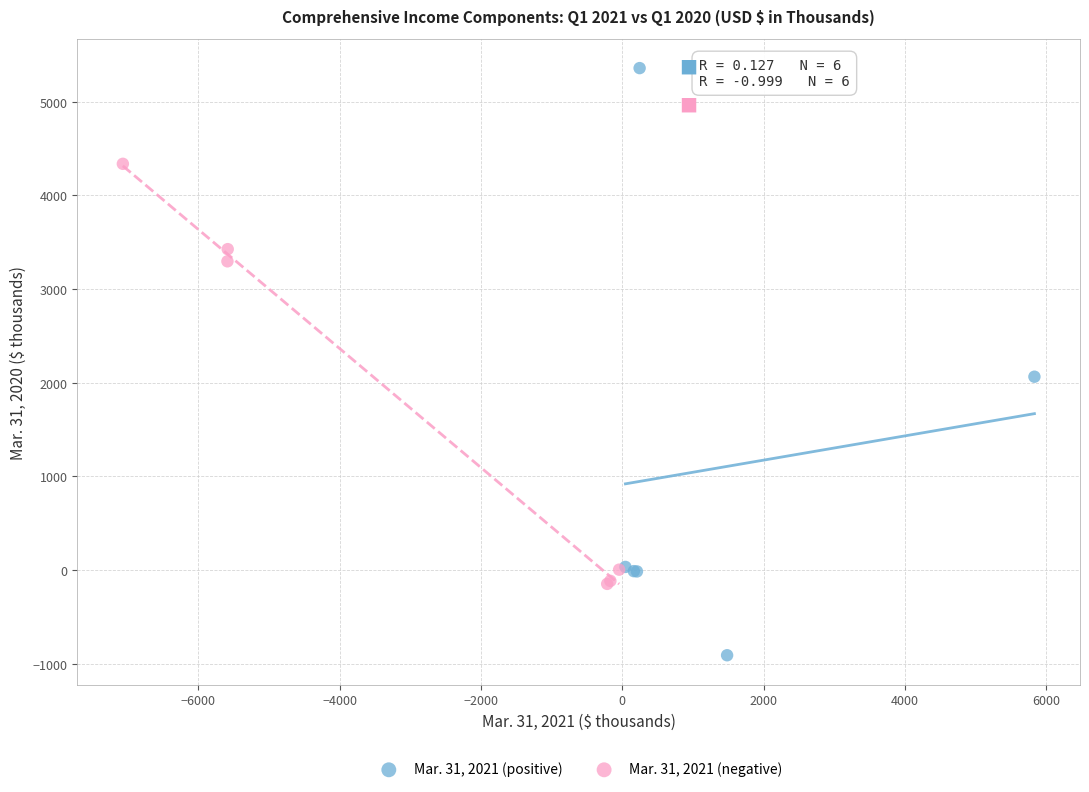

Which series contains the lowest Y value?

Mar. 31, 2021 (positive)